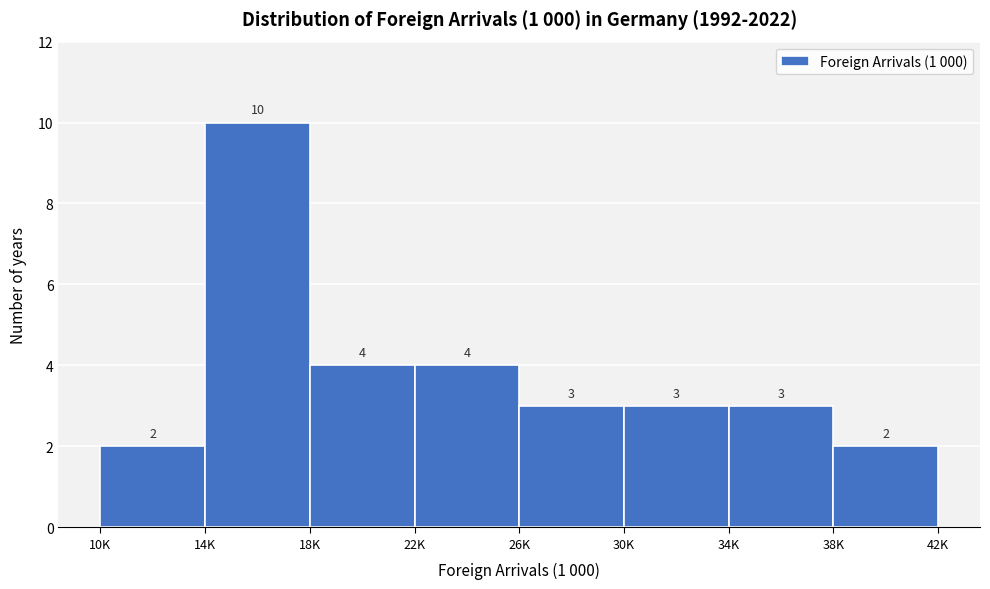

Reading right to left, extract all data points from this chart.

2	3	3	3	4	4	10	2